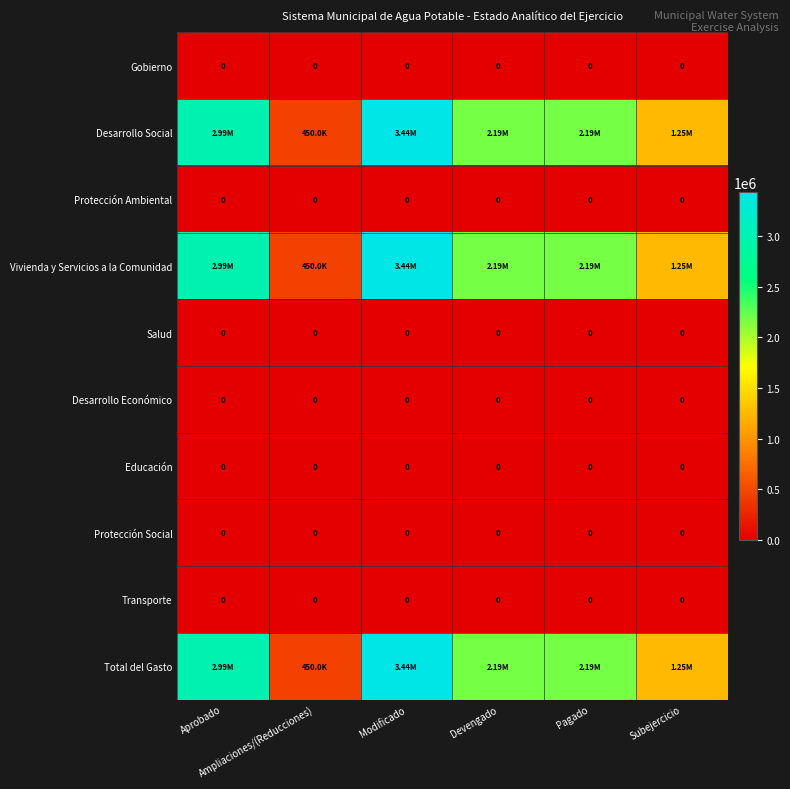

Rank the series at Devengado from highest to lowest value.

Desarrollo Social, Vivienda y Servicios a la Comunidad, Total del Gasto, Gobierno, Protección Ambiental, Salud, Desarrollo Económico, Educación, Protección Social, Transporte